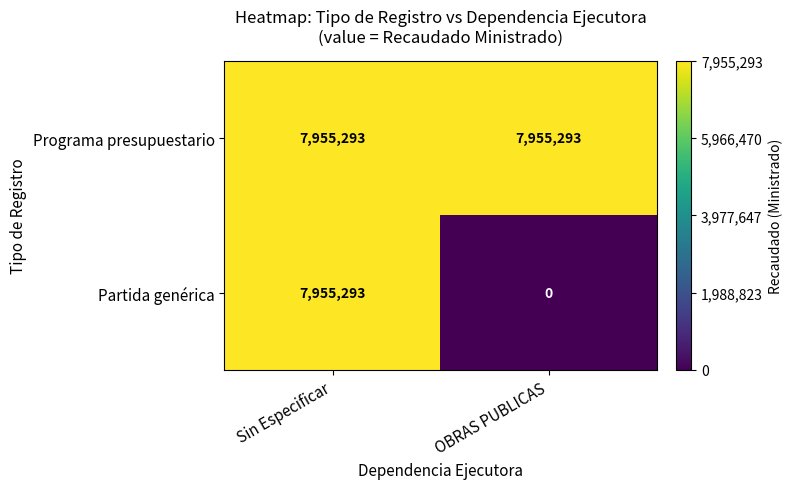

The value of Partida genérica at Sin Especificar is 12050934. True or false?

False